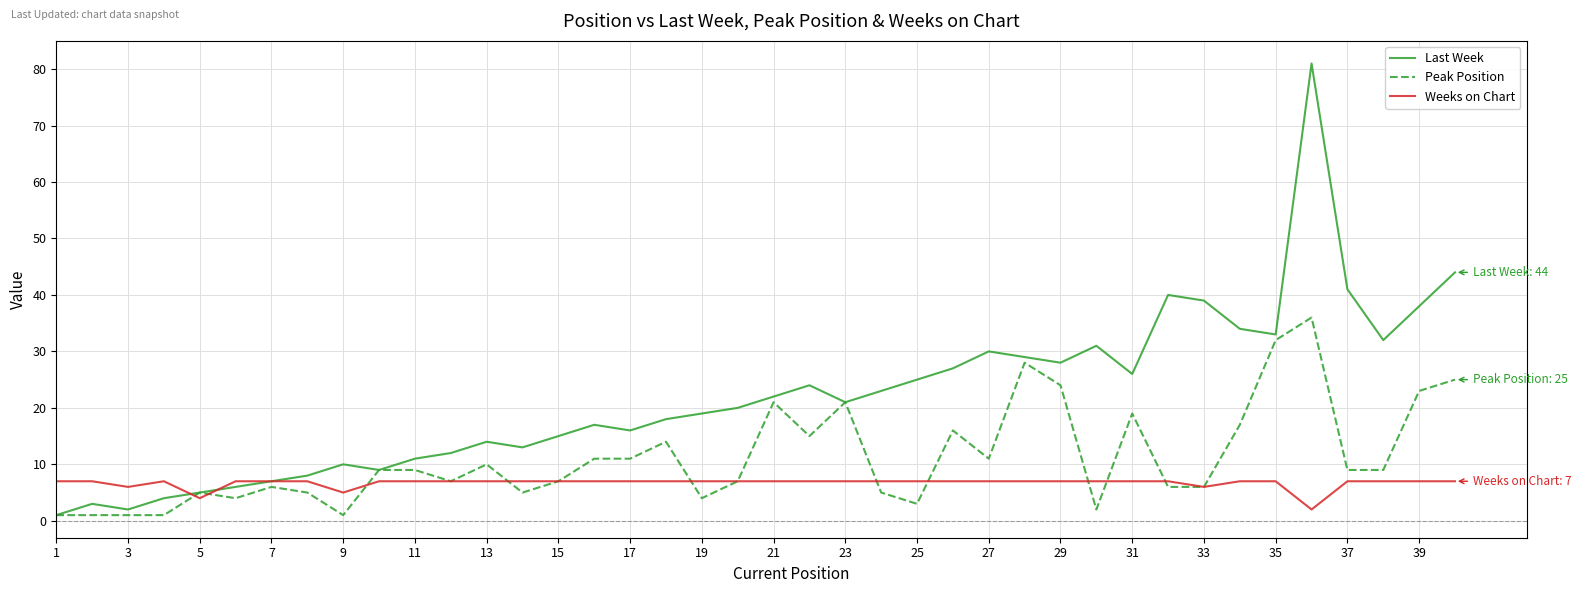

Reading right to left, transcribe all the data shown in this chart.

Last Week: 44	38	32	41	81	33	34	39	40	26	31	28	29	30	27	25	23	21	24	22	20	19	18	16	17	15	13	14	12	11	9	10	8	7	6	5	4	2	3	1
Peak Position: 25	23	9	9	36	32	17	6	6	19	2	24	28	11	16	3	5	21	15	21	7	4	14	11	11	7	5	10	7	9	9	1	5	6	4	5	1	1	1	1
Weeks on Chart: 7	7	7	7	2	7	7	6	7	7	7	7	7	7	7	7	7	7	7	7	7	7	7	7	7	7	7	7	7	7	7	5	7	7	7	4	7	6	7	7